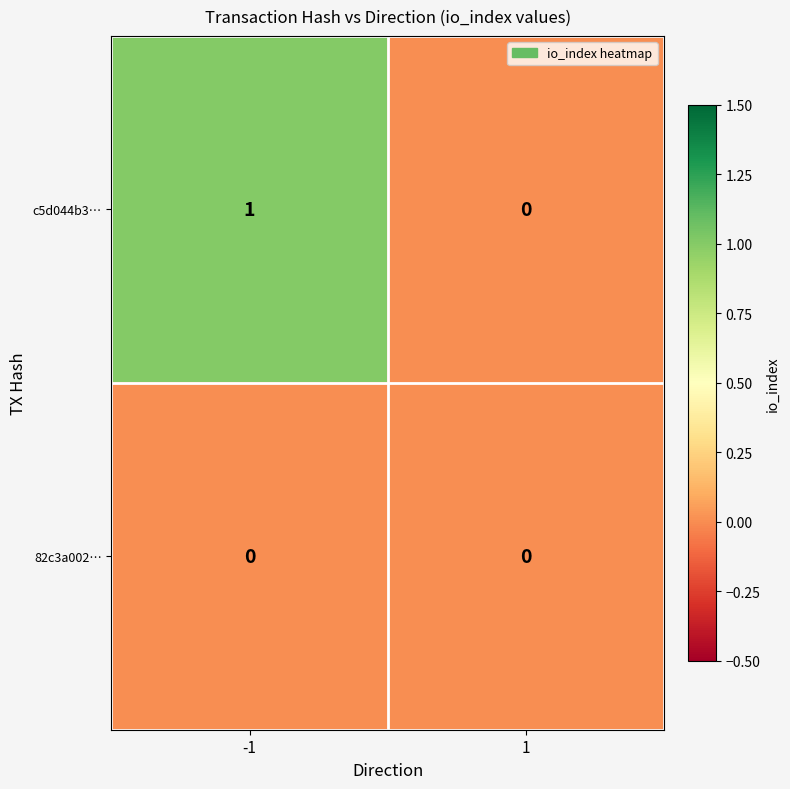

Is the value of 82c3a002… at -1 greater than the value of c5d044b3… at -1?

No